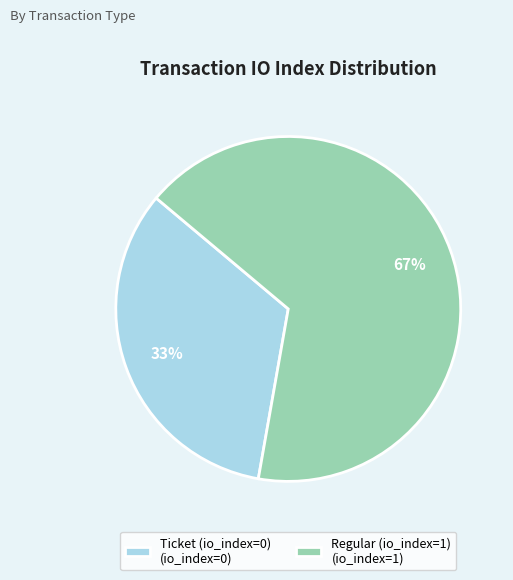

How many segments does this pie chart have?

2